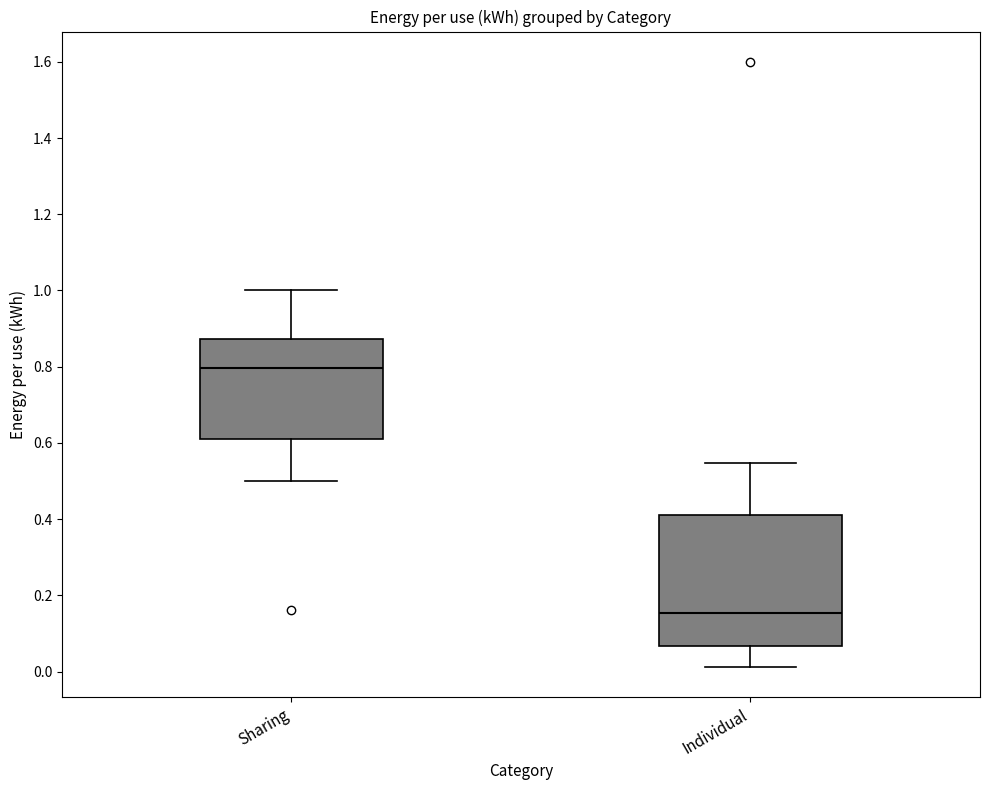

Reading left to right, transcribe this box plot: for each box, give where its median line is, the range the box spans, and where its two whiskers end, as read against the y-axis. The values are not printed on the chart, so give them approximately, as read against the axis.

Sharing: median 0.80, box 0.62 to 0.88, whiskers 0.50 to 1.00
Individual: median 0.16, box 0.06 to 0.42, whiskers 0.02 to 0.54